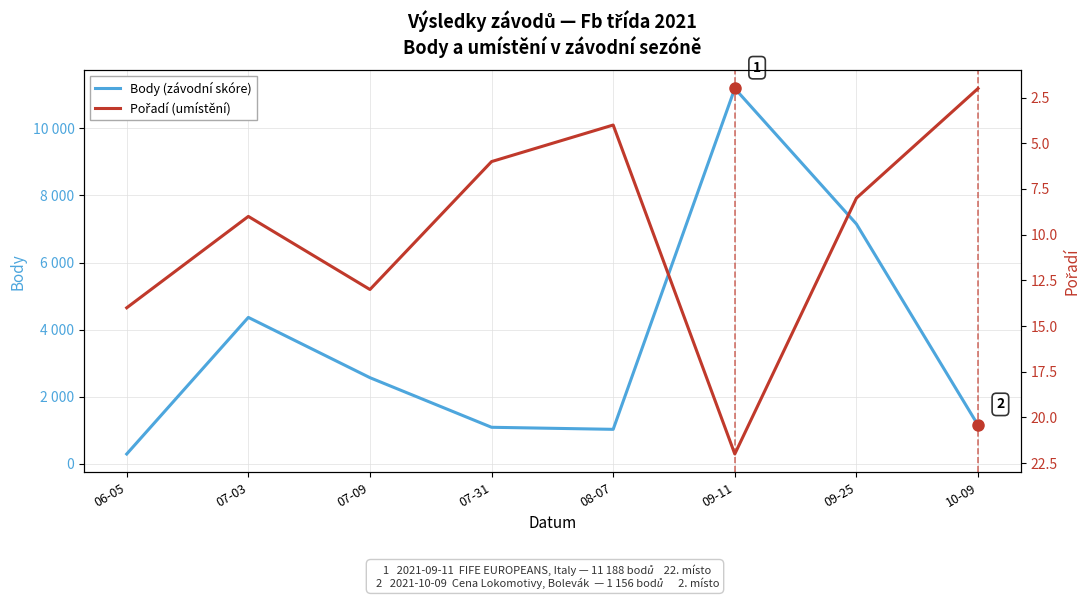

Reading left to right, transcribe all the data shown in this chart.

Body (závodní skóre): 297	4367	2571	1093	1032	11188	7150	1156
Pořadí (umístění): 14	9	13	6	4	22	8	2